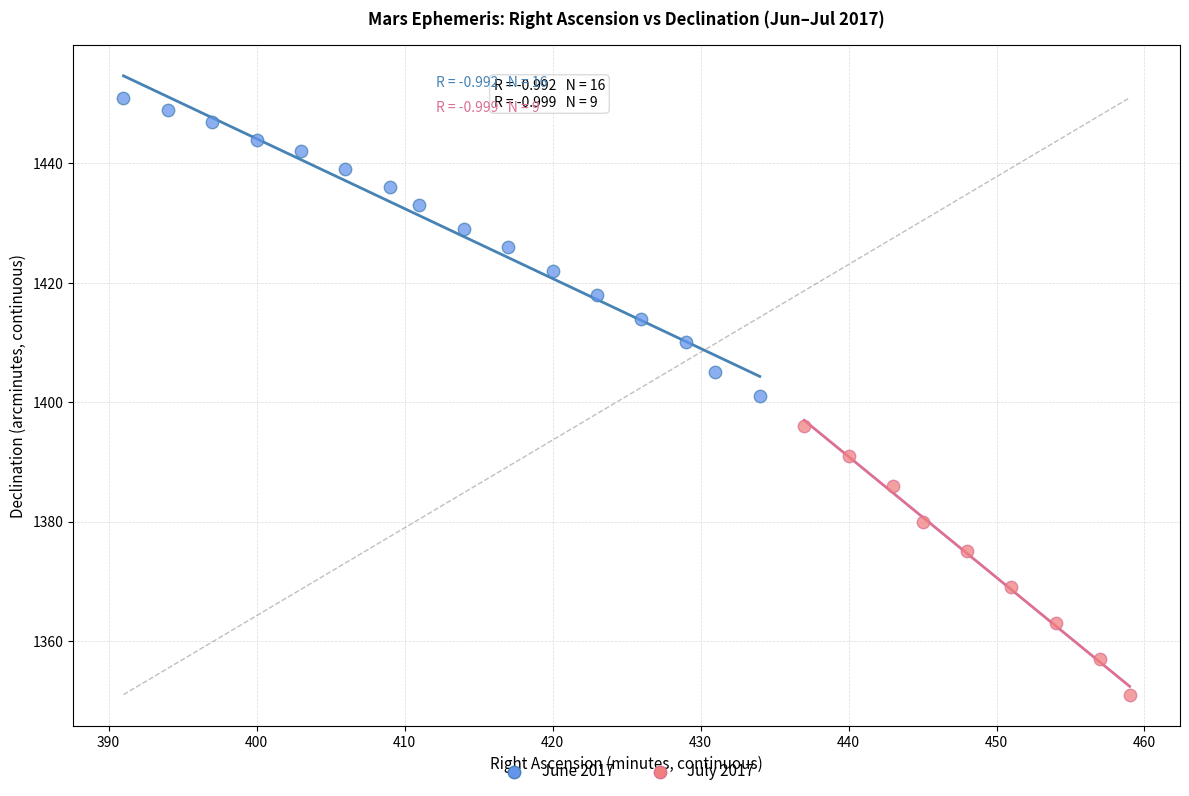

Which series contains the lowest Y value?

July 2017